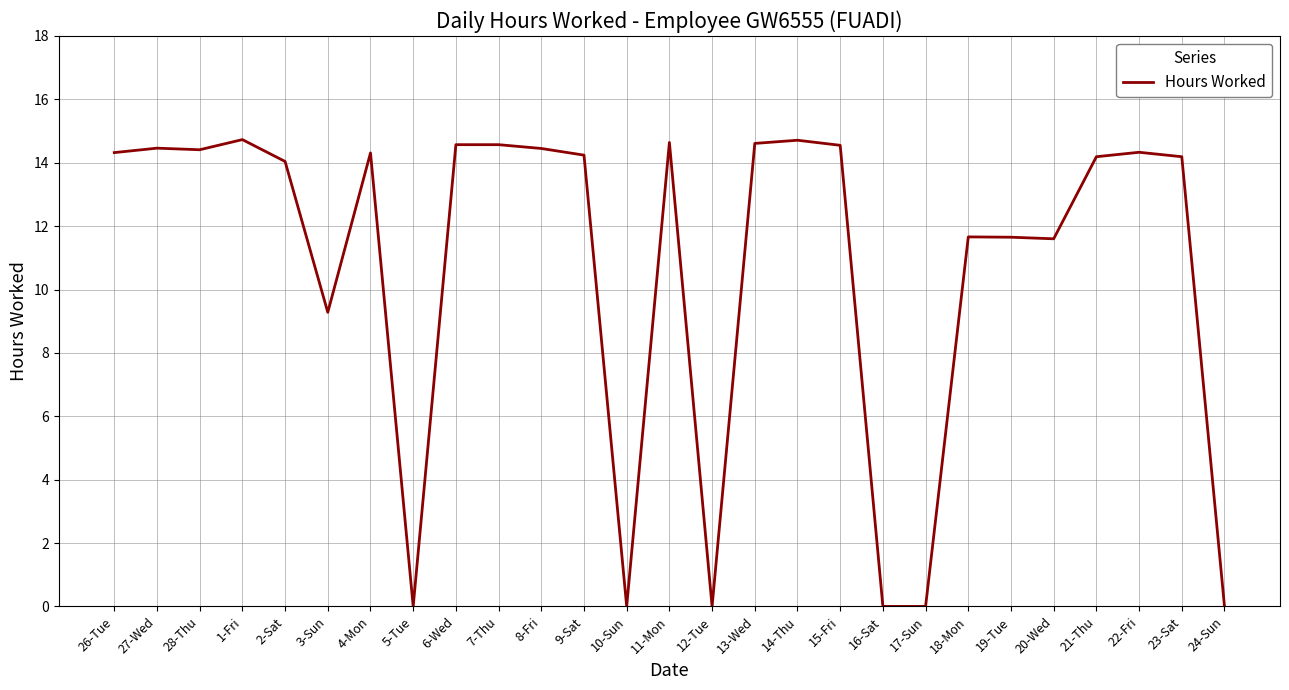

What position from the right is 22-Fri?

3